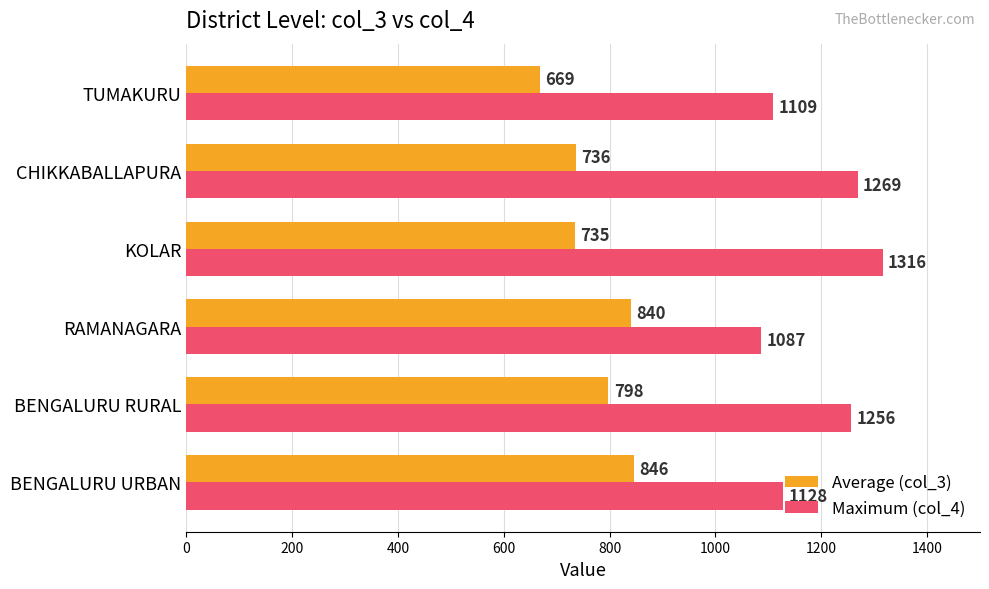

What is the sum of all Average (col_3) values?

4624